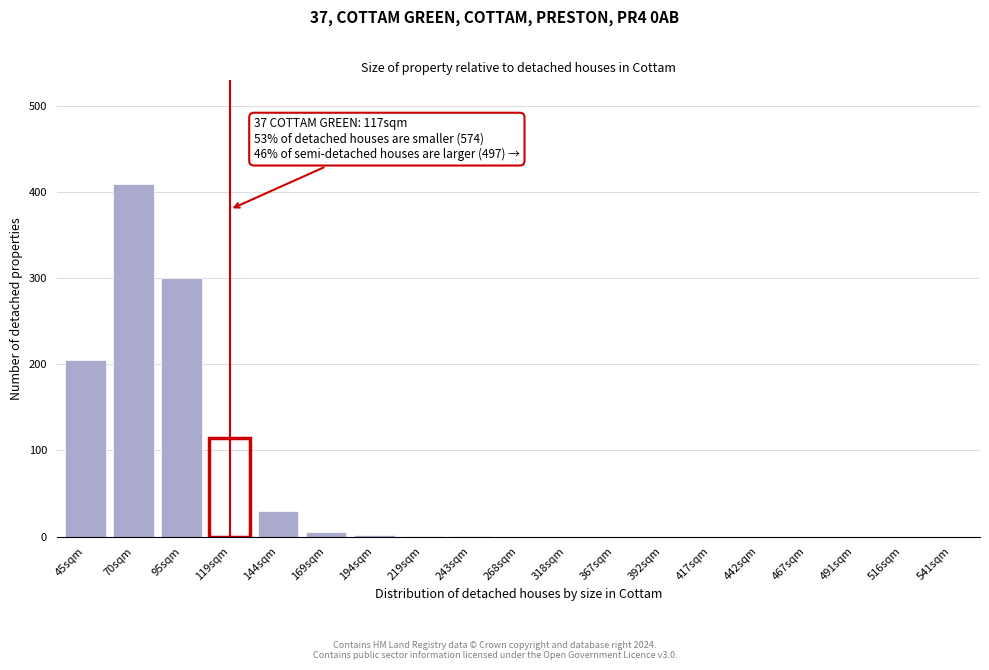

What is the greatest value displayed?

410